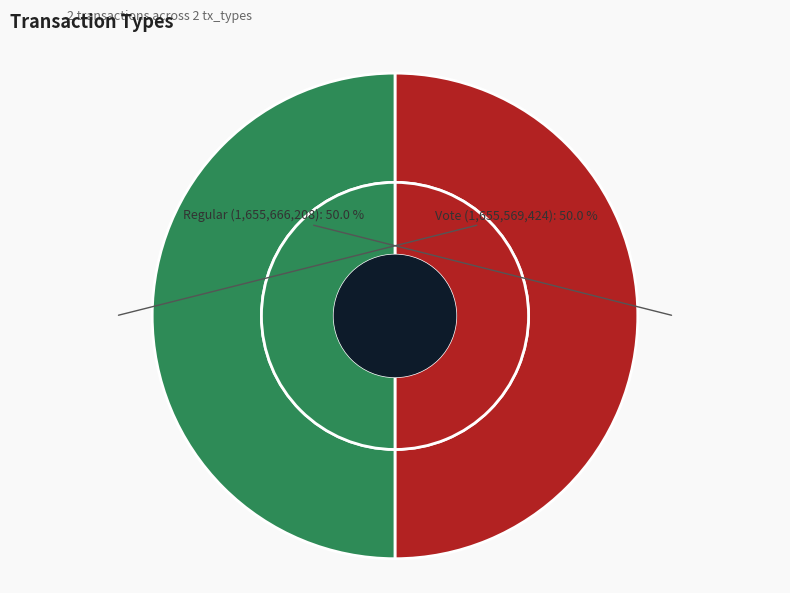

The Regular slice represents 41% of the pie. True or false?

False